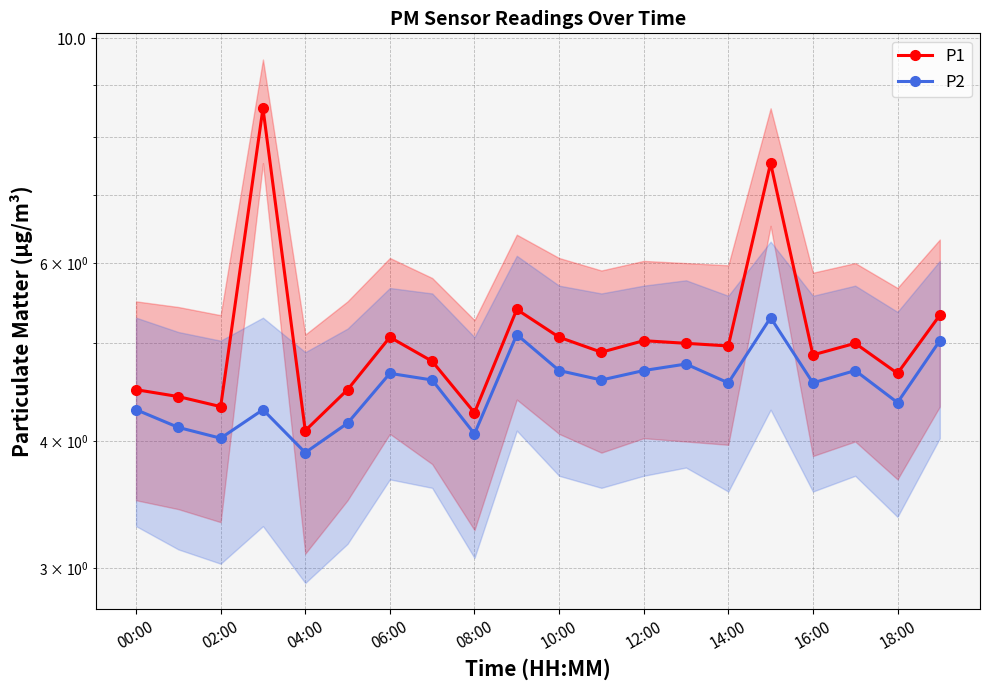

What are all the series names shown in the legend?

P1, P2